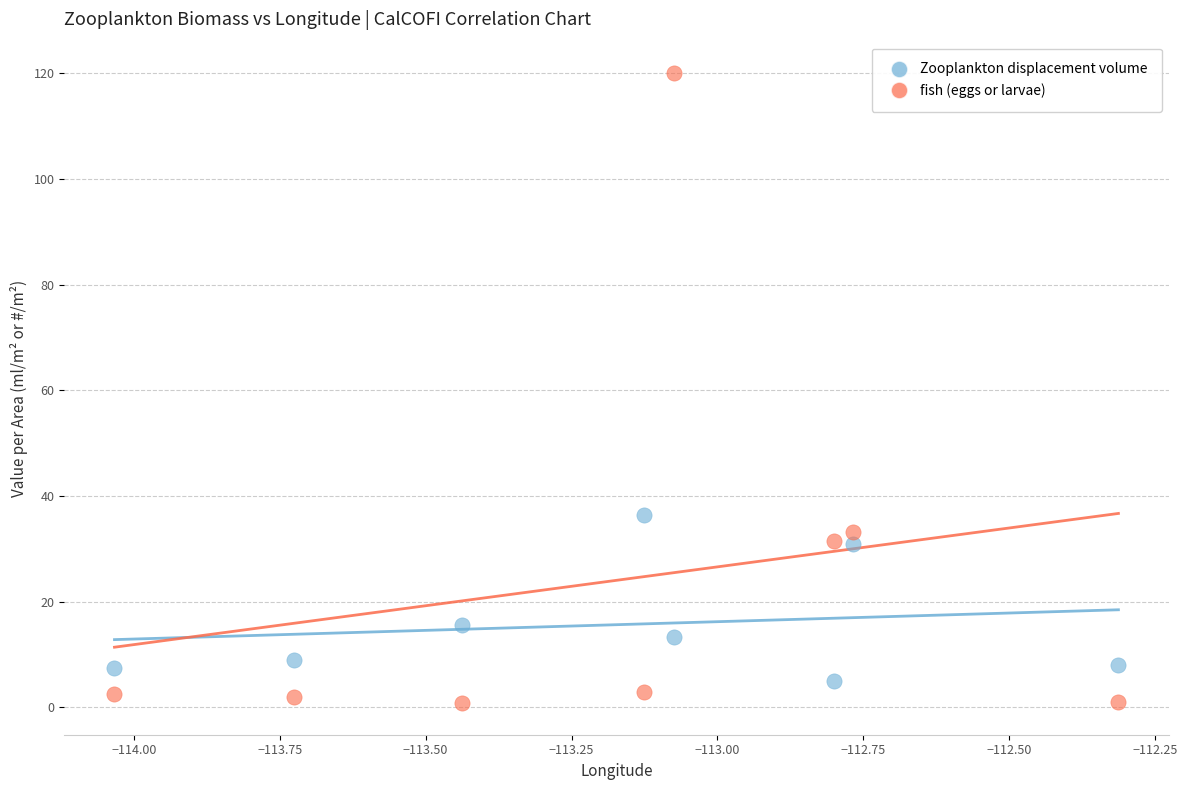

Across all series, what Y value is closest to 60?

36.4